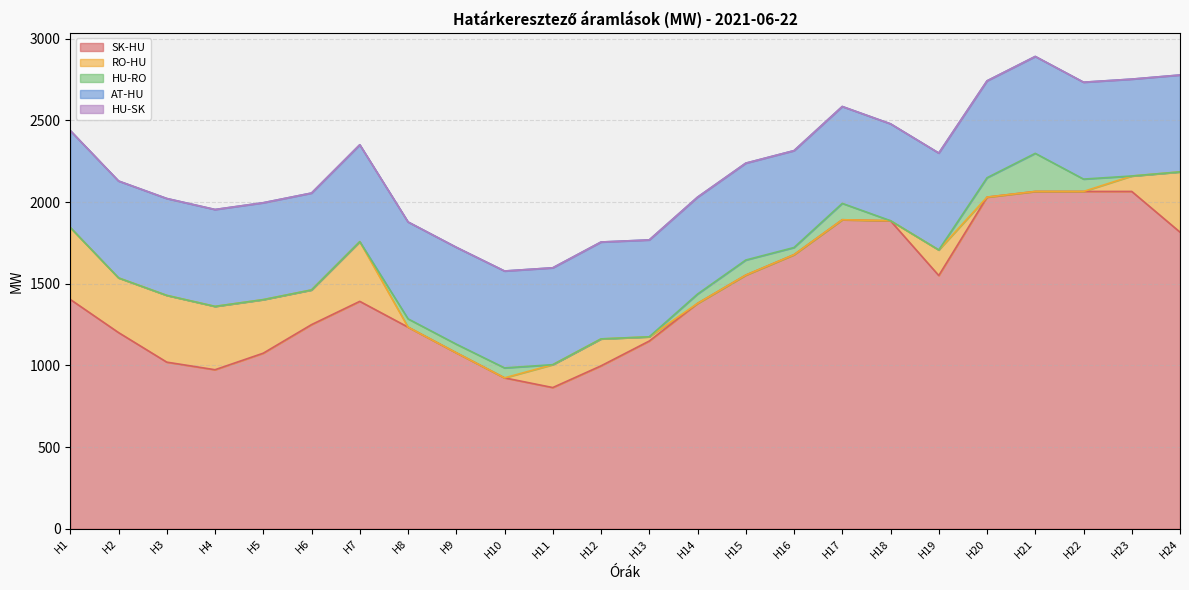

What value does the SK-HU series have at H10?

924.1